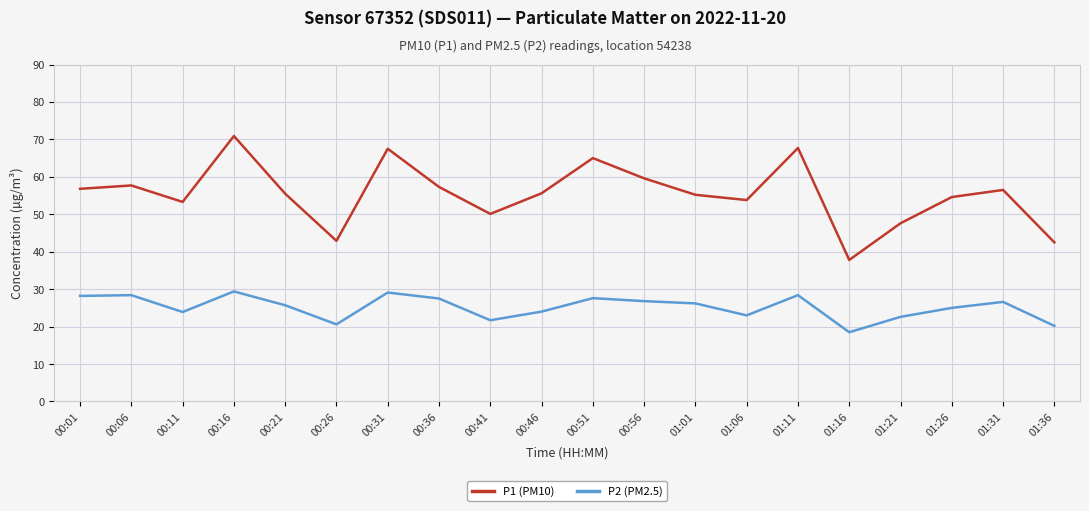

True or false: P1 (PM10) has a value of 42.5 at 01:36.

True